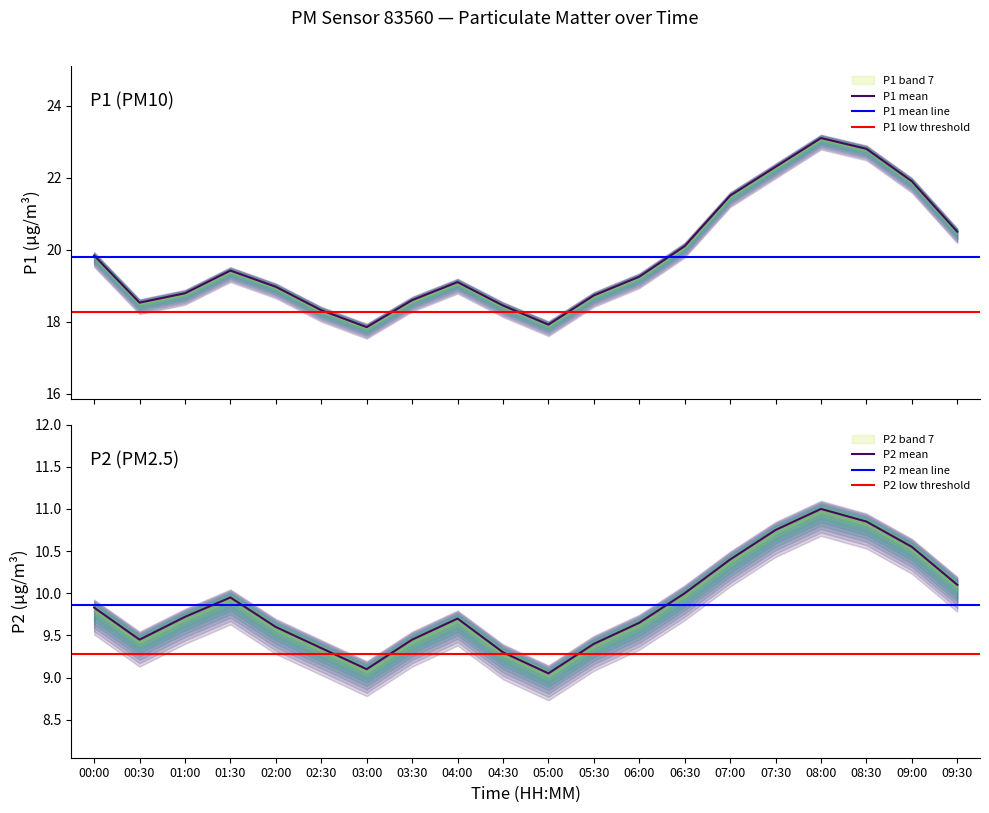

Which series changed the most between 01:30 and 07:00?

P1